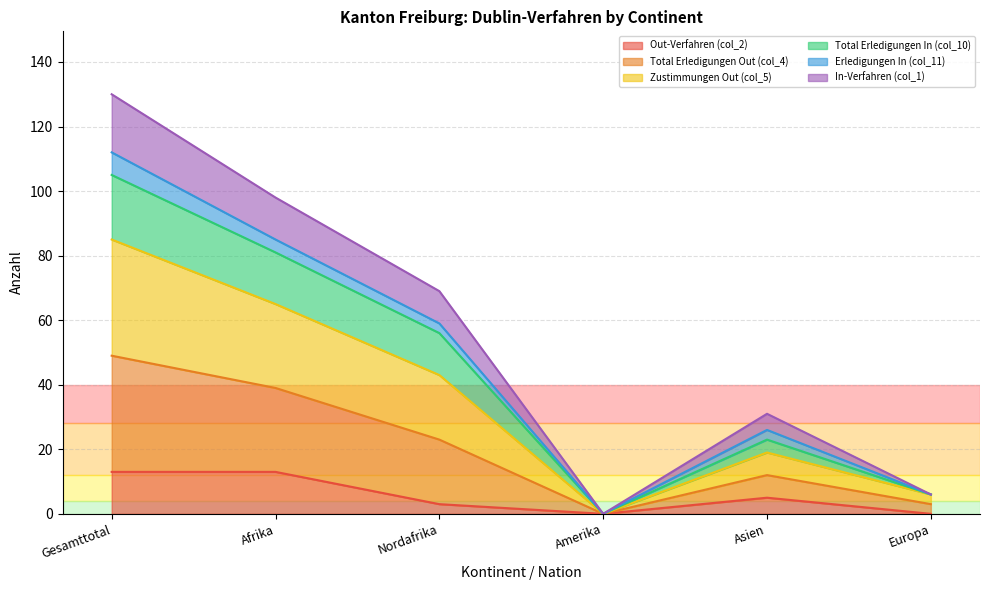

True or false: Zustimmungen Out (col_5) and In-Verfahren (col_1) cross at least once.

False